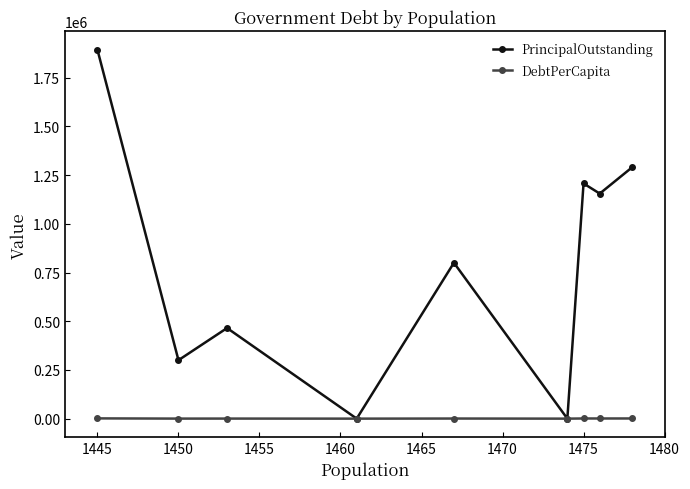

What is the sum of all DebtPerCapita values?

4855.9